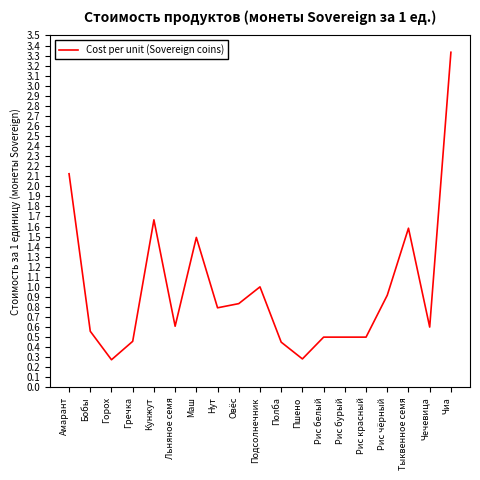

What position from the left is Гречка?

4